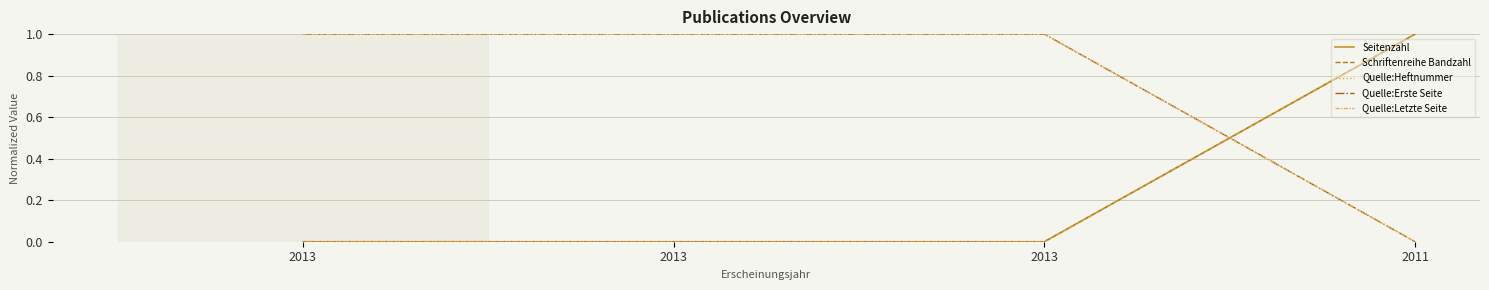

Does the chart have visible grid lines?

Yes